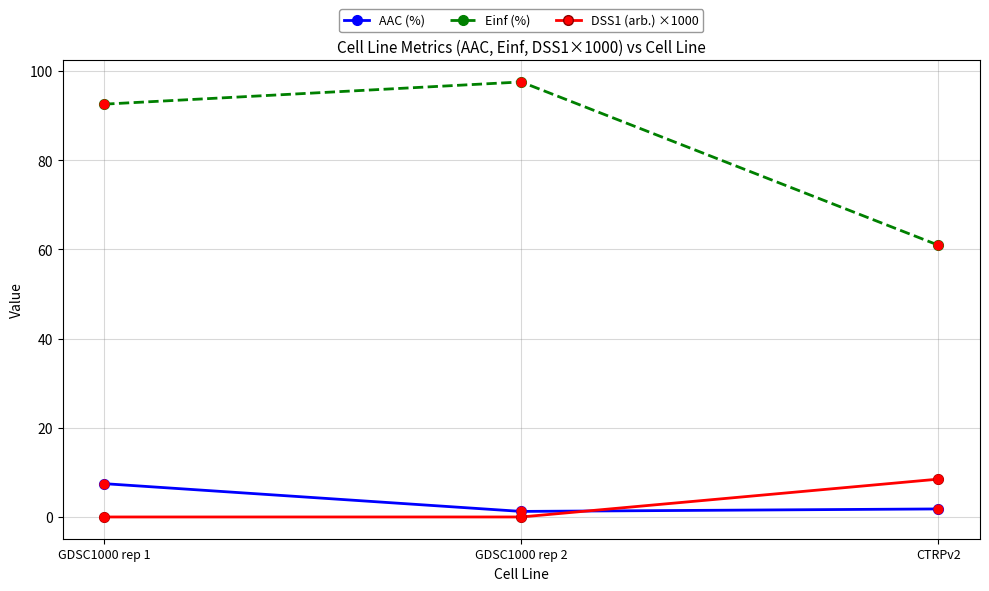

What are all the series names shown in the legend?

AAC (%), Einf (%), DSS1 (arb.) ×1000